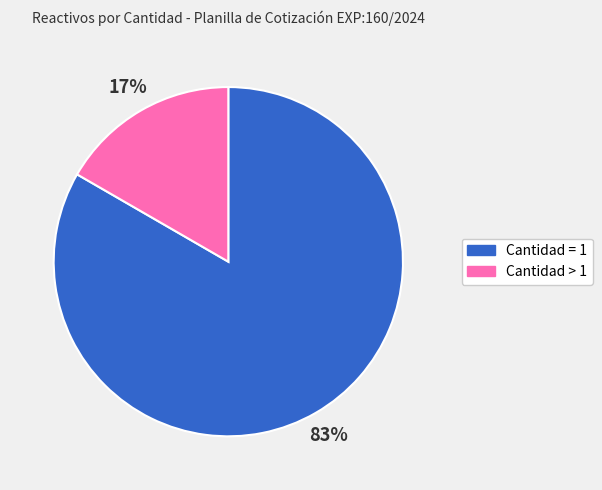

Which category has the biggest portion of the pie?

Cantidad = 1